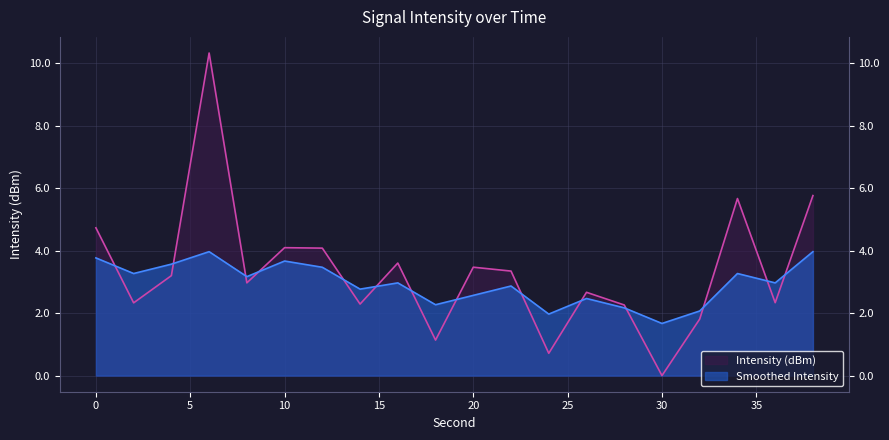

Reading left to right, extract all data points from this chart.

Intensity (dBm): 0=4.7	2=2.3	4=3.2	6=10.3	8=3.0	10=4.1	12=4.1	14=2.3	16=3.6	18=1.1	20=3.5	22=3.3	24=0.7	26=2.7	28=2.3	30=0.0	32=1.8	34=5.7	36=2.3	38=5.8
Smoothed Intensity: 0=3.8	2=3.3	4=3.6	6=4.0	8=3.2	10=3.7	12=3.5	14=2.8	16=3.0	18=2.3	20=2.6	22=2.9	24=2.0	26=2.5	28=2.2	30=1.7	32=2.1	34=3.3	36=3.0	38=4.0